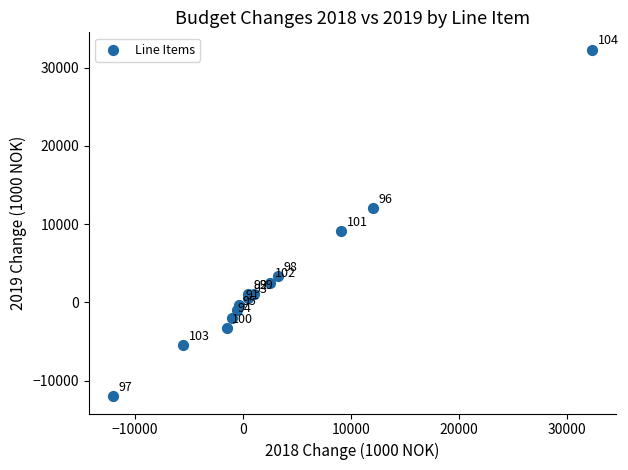

What is the range of Y values (max minus min)?

44300